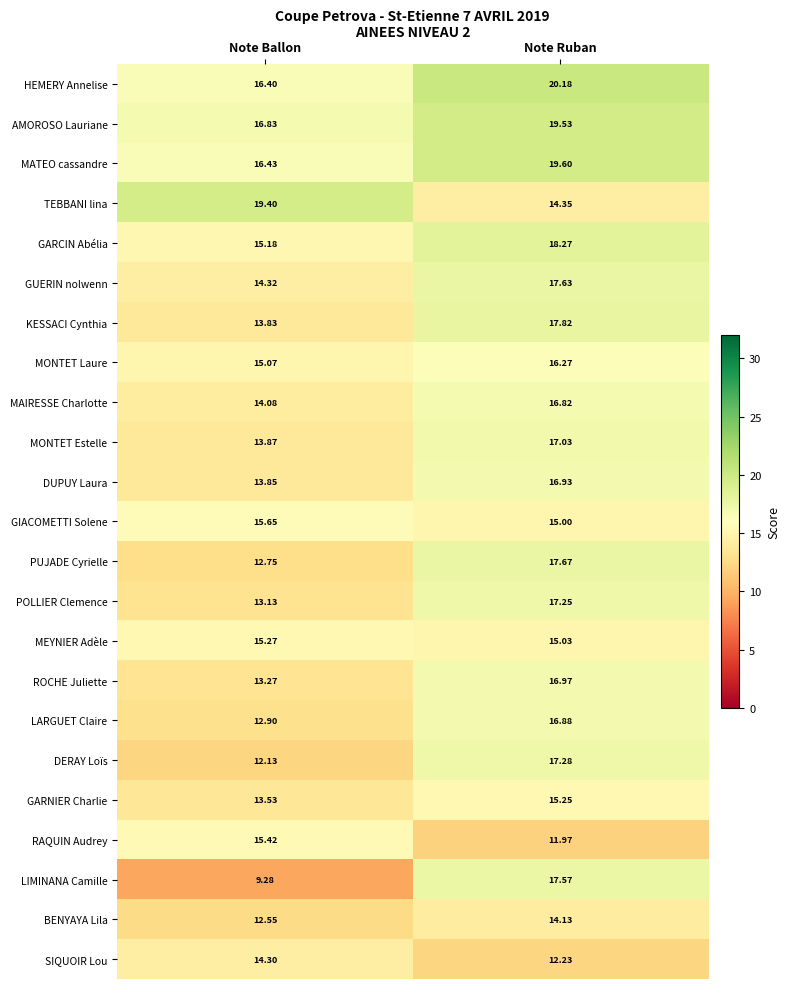

Rank the series by their maximum value, from lowest to highest.

BENYAYA Lila, SIQUOIR Lou, GARNIER Charlie, MEYNIER Adèle, RAQUIN Audrey, GIACOMETTI Solene, MONTET Laure, MAIRESSE Charlotte, LARGUET Claire, DUPUY Laura, ROCHE Juliette, MONTET Estelle, POLLIER Clemence, DERAY Loïs, LIMINANA Camille, GUERIN nolwenn, PUJADE Cyrielle, KESSACI Cynthia, GARCIN Abélia, TEBBANI lina, AMOROSO Lauriane, MATEO cassandre, HEMERY Annelise